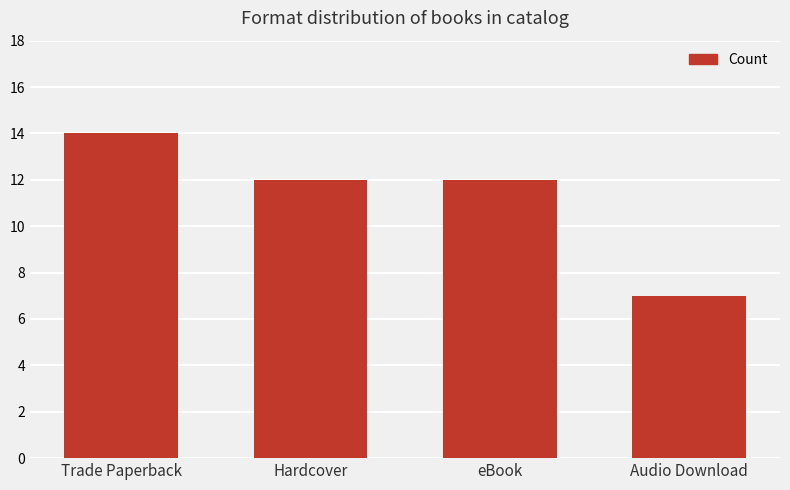

What is the minimum value shown in the chart?

7